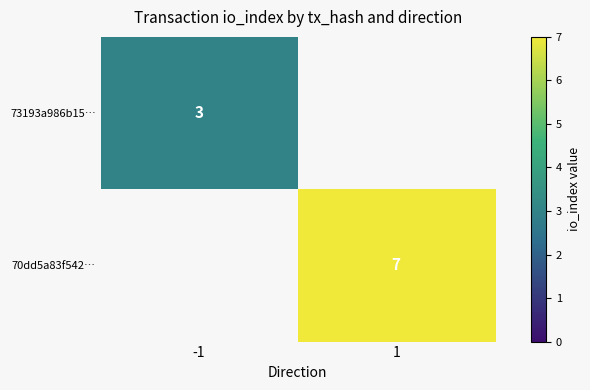

The 70dd5a83f542… series shows 7 at 1. True or false?

True